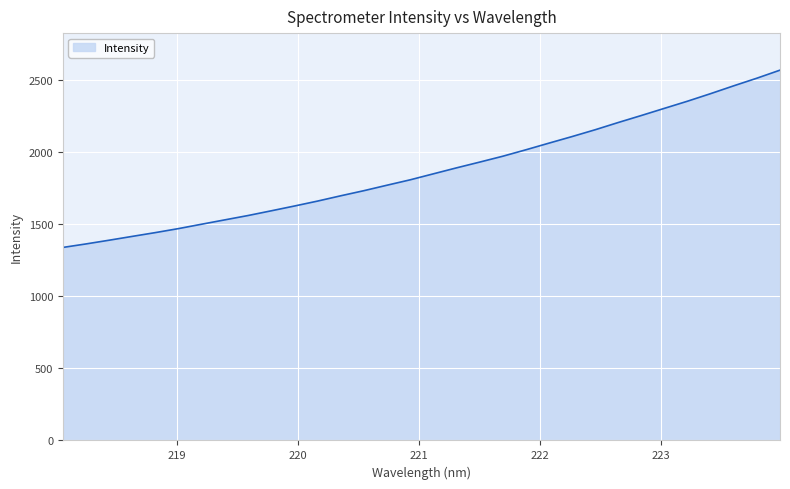

What is the maximum value shown in the chart?

2564.9